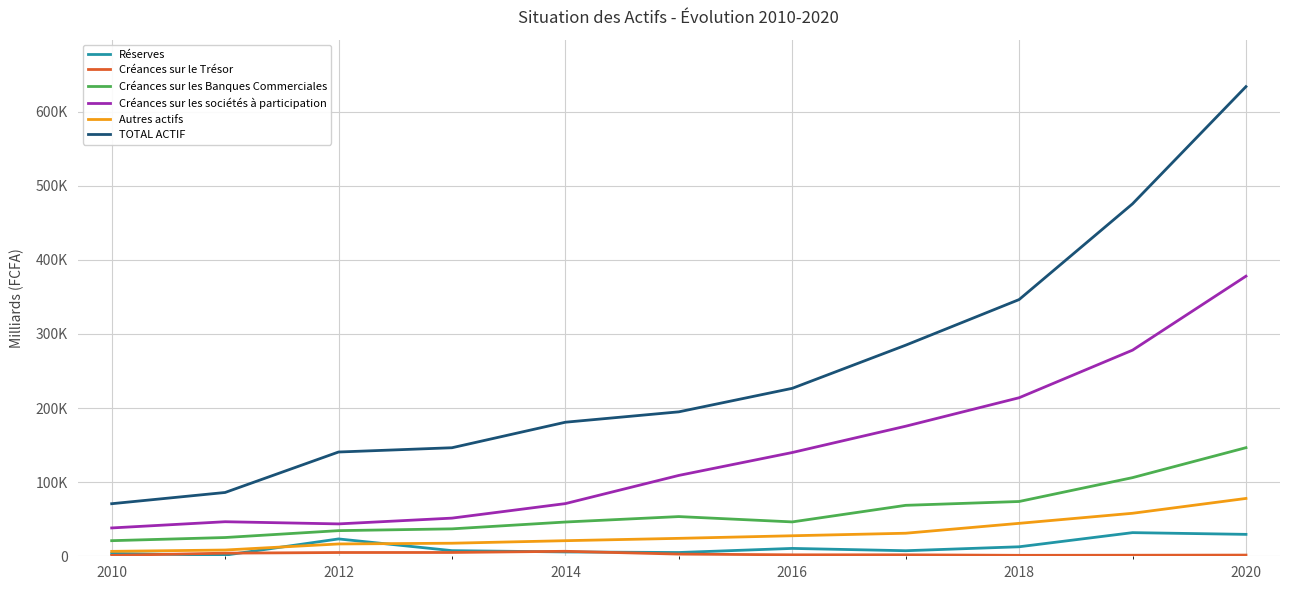

Does the chart have visible grid lines?

Yes